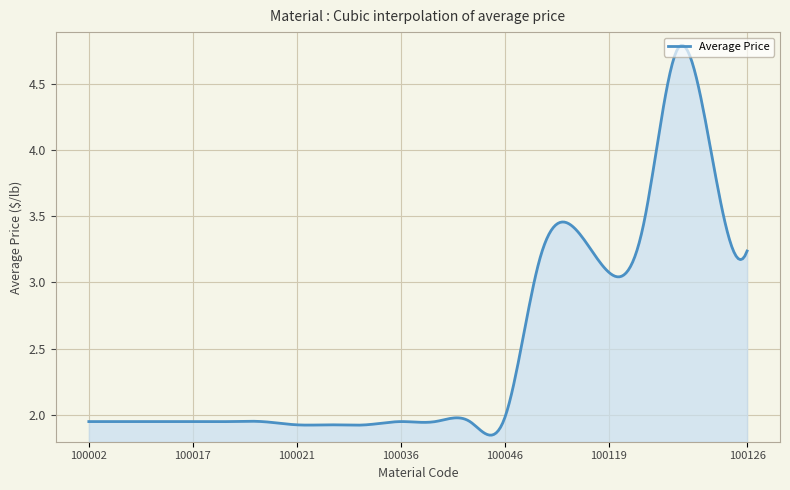

What is the difference between the maximum and minimum values?

2.9